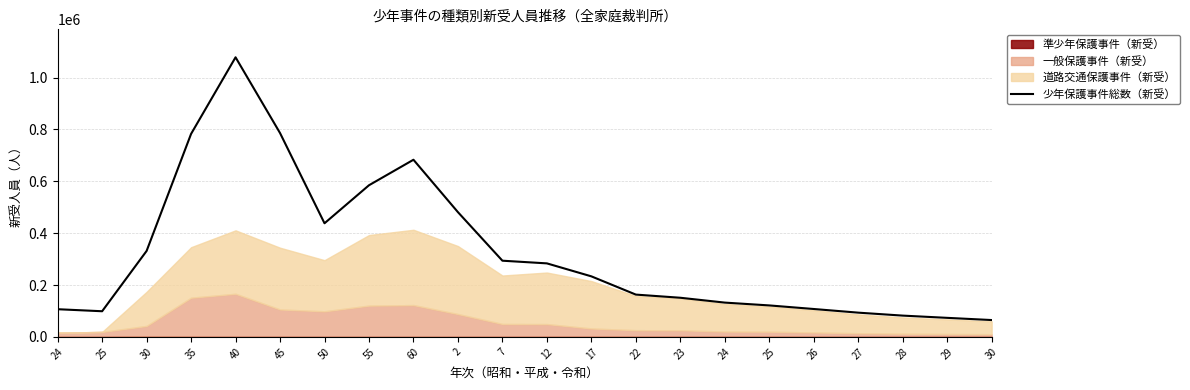

What is the average value?

325852